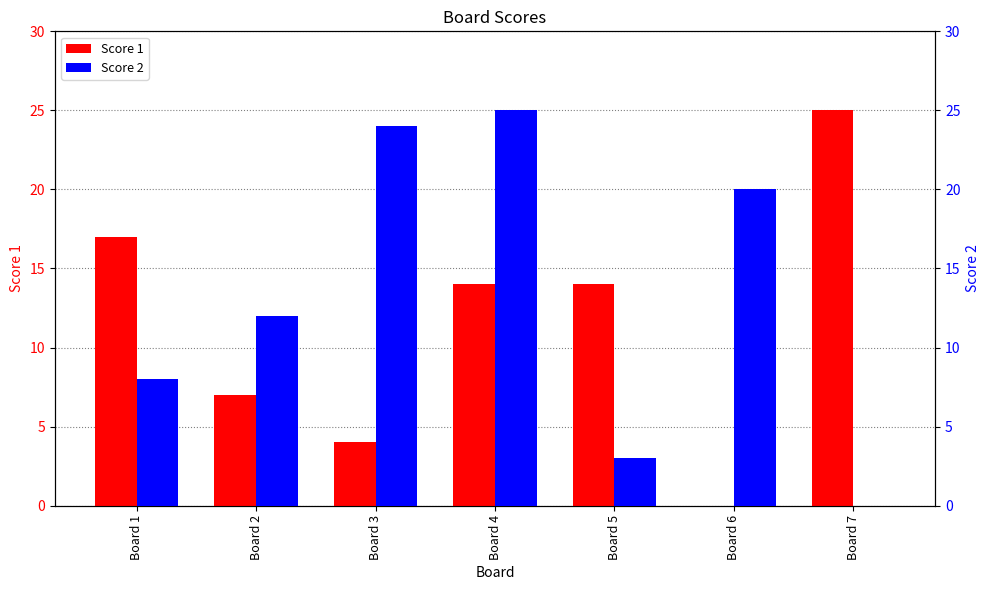

At which label is Score 1 closest to 12?

Board 4